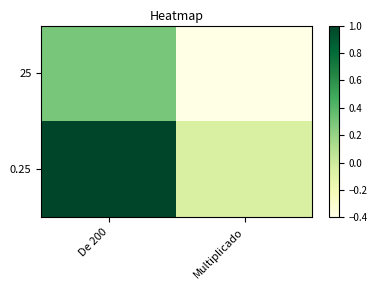

How many categories are shown in the chart?

2